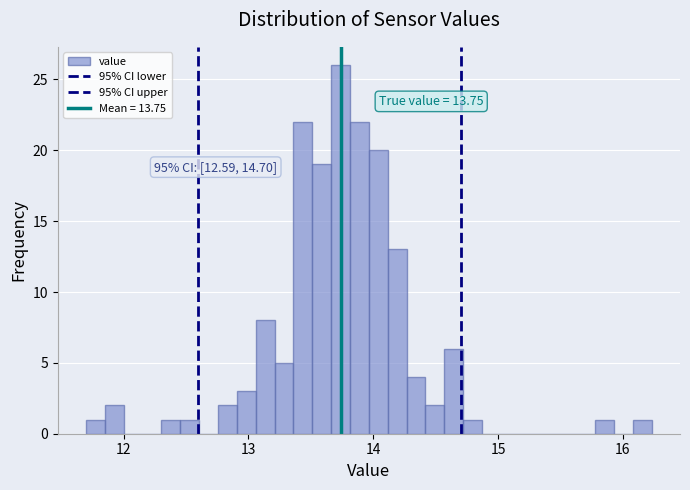

Around what value on the x-axis is the tallest bar? Give the approximate position of its centre, as read against the axis.

13.7